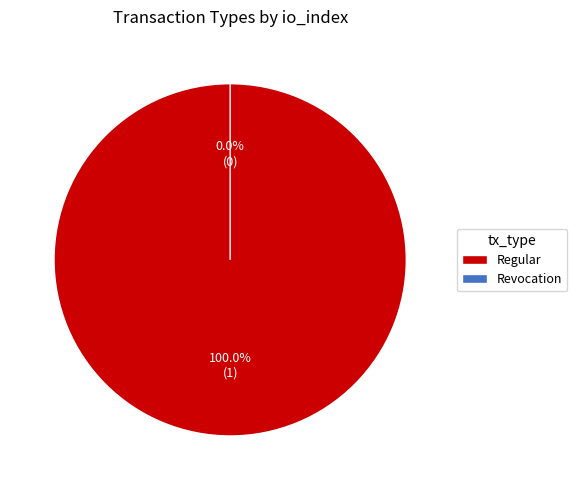

What is the smallest slice in the pie chart?

Revocation